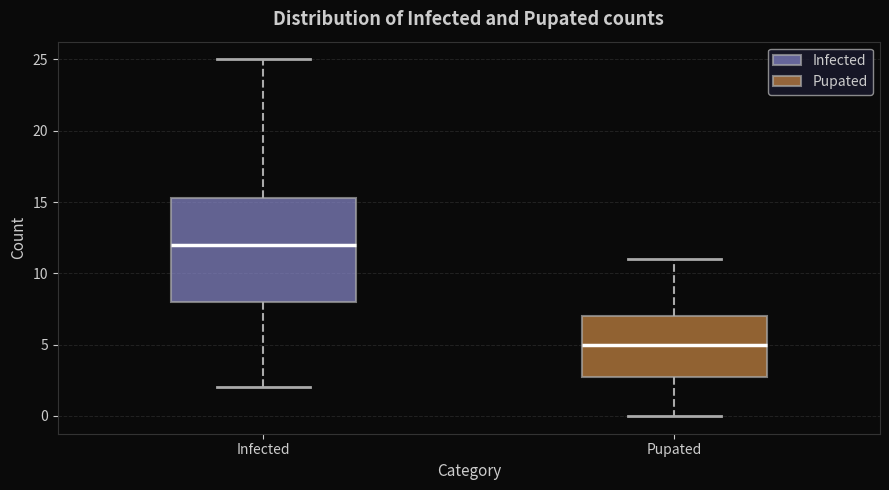

Reading left to right, read every box against the y-axis: the position of its median line, the range the box covers, and the ends of its whiskers. The values are not printed on the chart, so give them approximately, as read against the axis.

Infected: median 12.0, box 8.0 to 15.5, whiskers 2.0 to 25.0
Pupated: median 5.0, box 3.0 to 7.0, whiskers 0.0 to 11.0